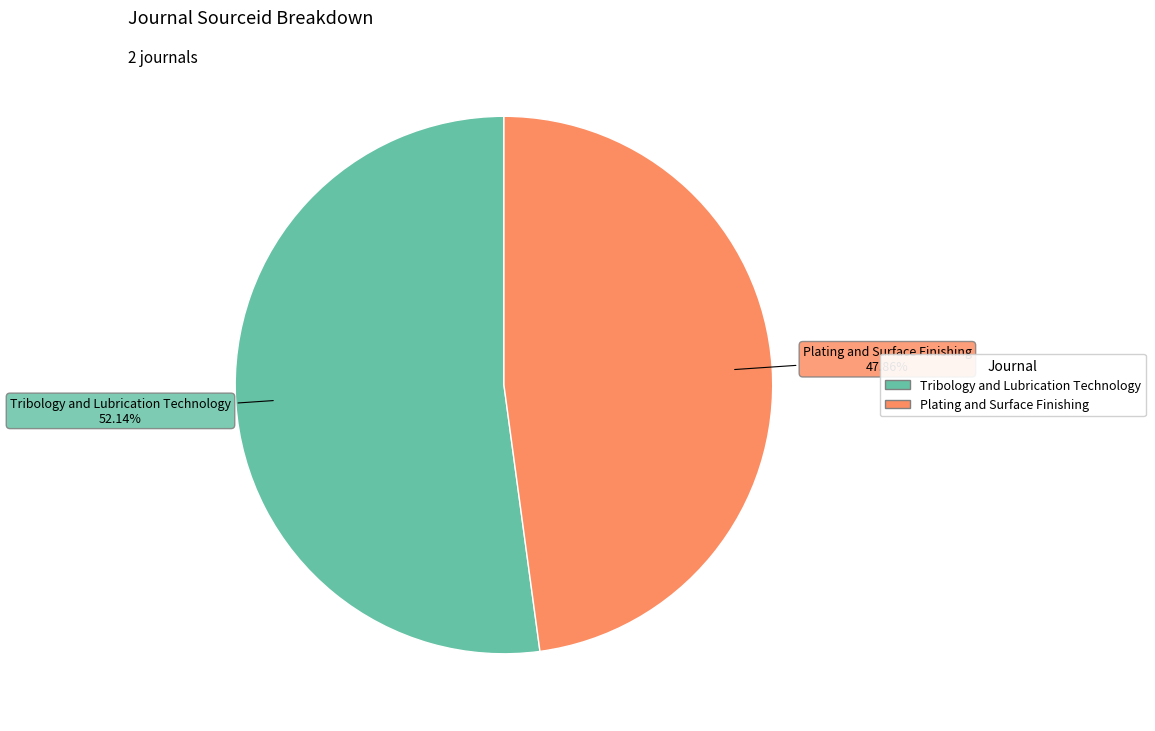

To the nearest percent, what is the difference between the largest and smallest slice percentages?

4%